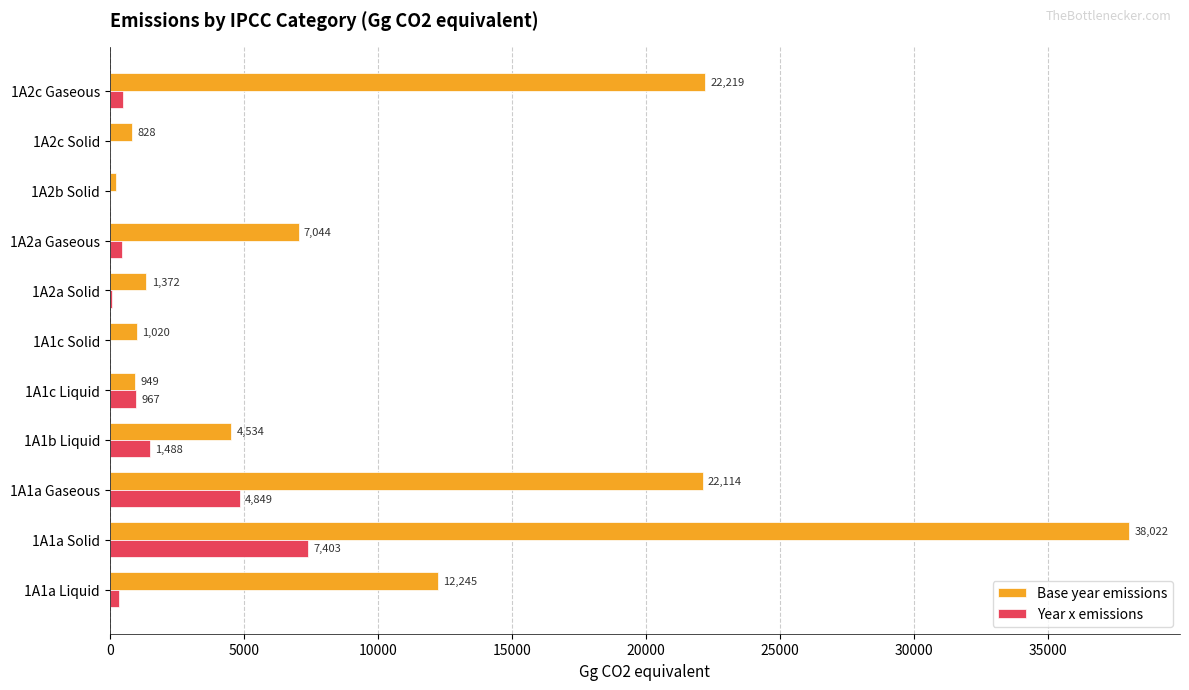

What is the sum of the Year x emissions values at 1A1a Solid and 1A2a Gaseous?

7868.0